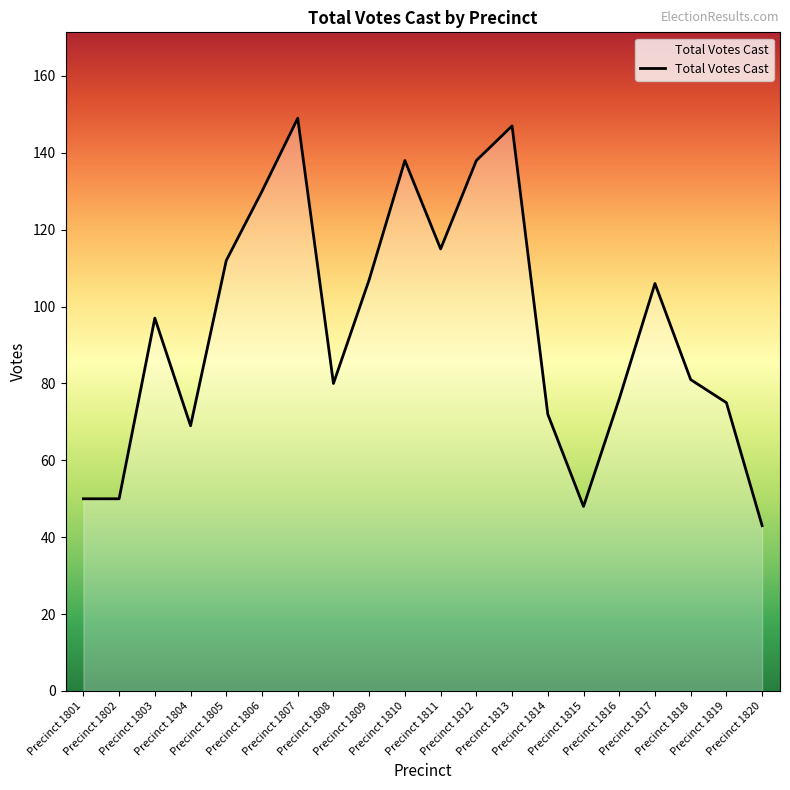

What is the smallest value displayed?

43